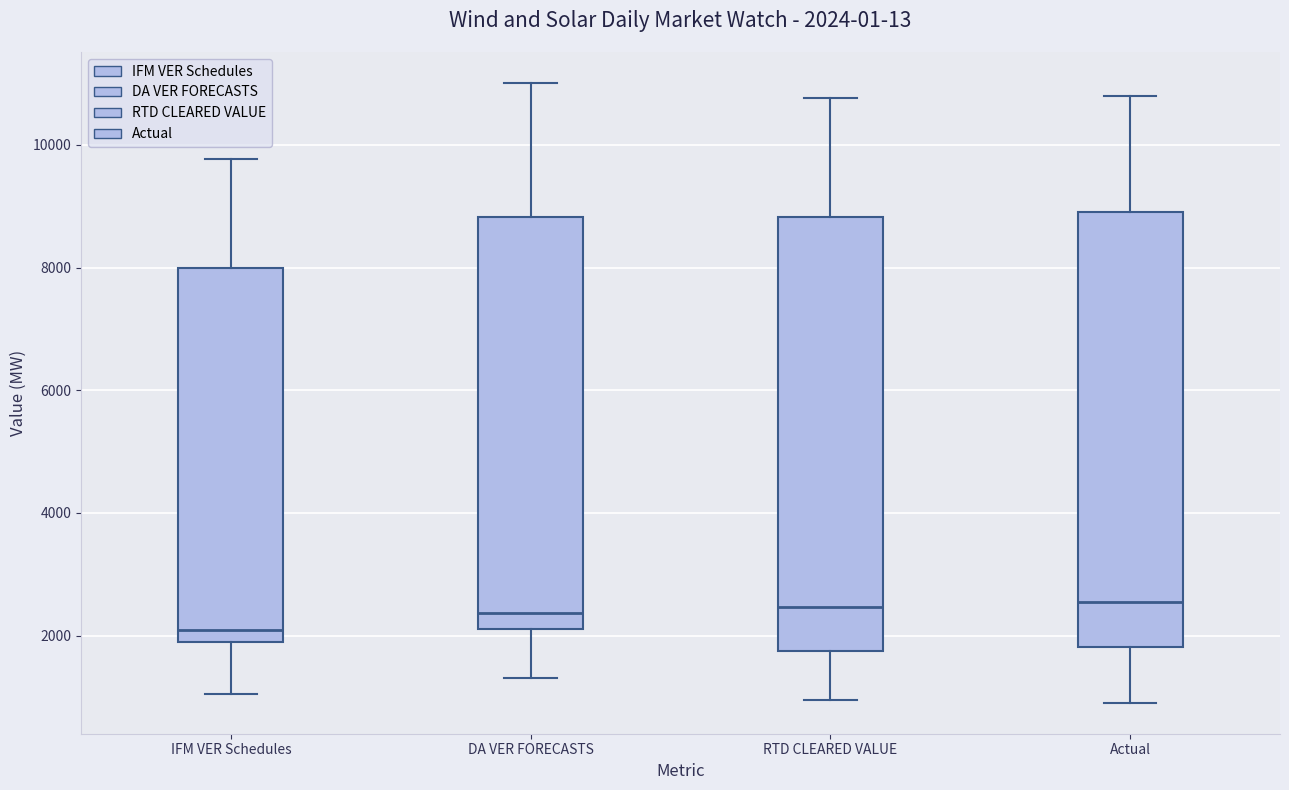

Which box's median line is the lowest?

IFM VER Schedules